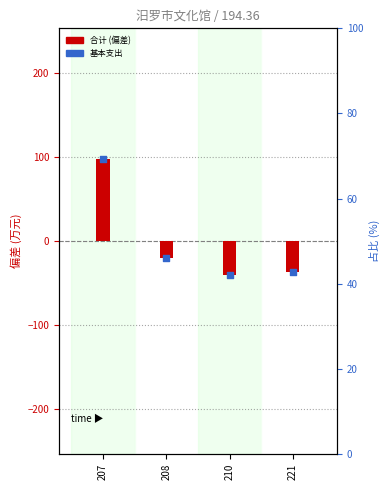

Is the value of 合计 (centered) at 210 greater than the value of 基本支出 at 207?

No